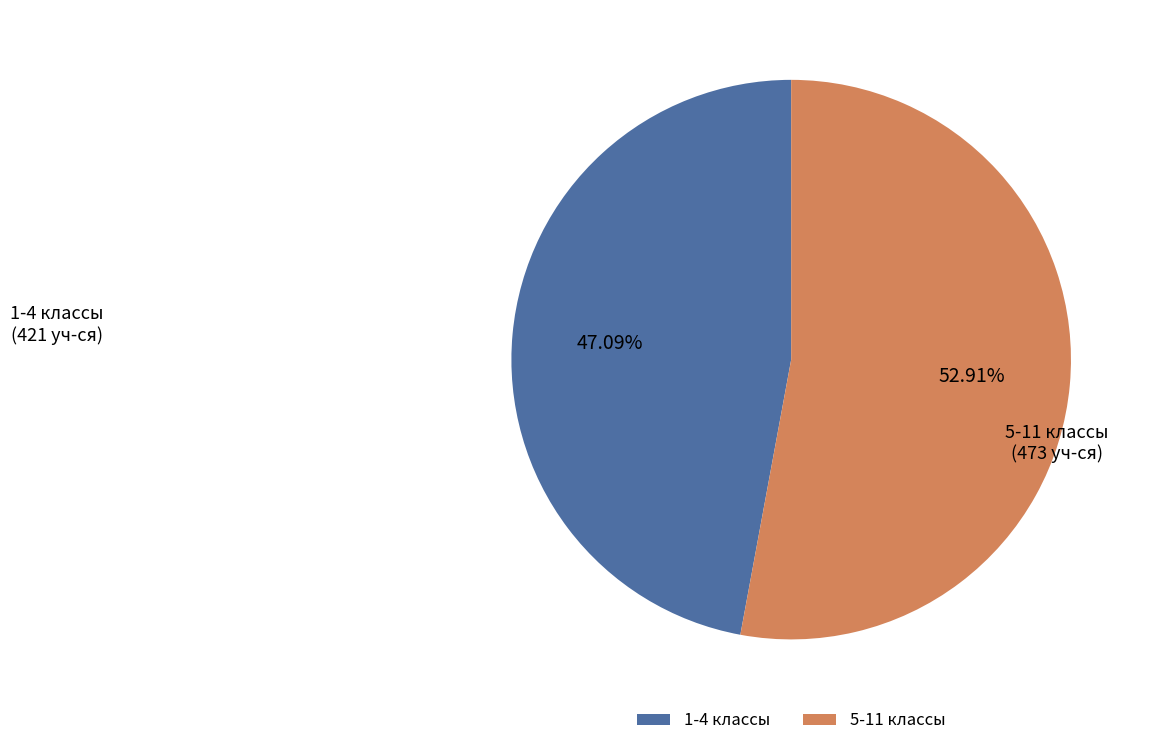

Count the number of slices in the pie.

2